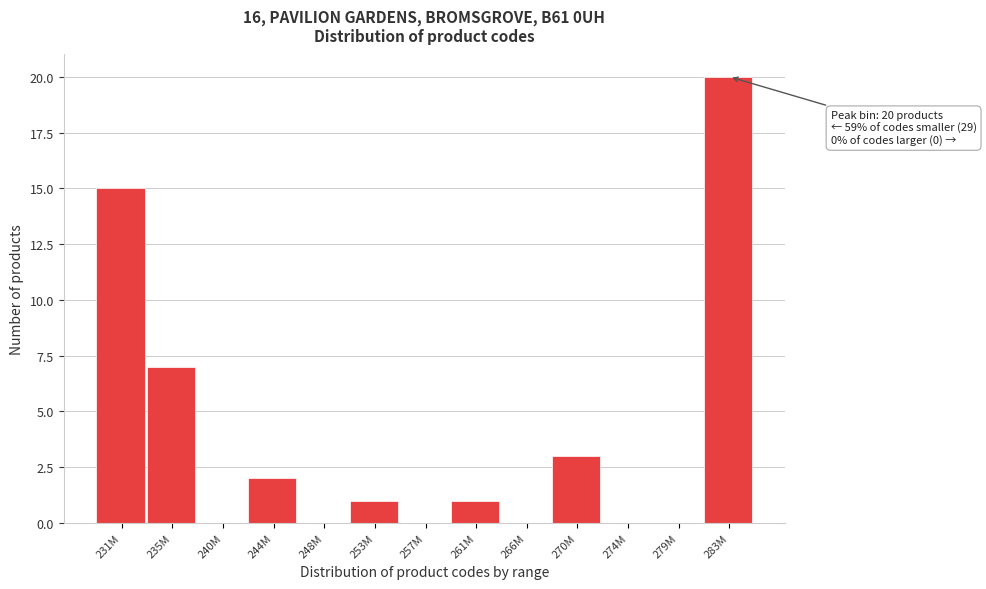

Reading left to right, what are all the values shown in this chart?

231M=15	235M=7	240M=0	244M=2	248M=0	253M=1	257M=0	261M=1	266M=0	270M=3	274M=0	279M=0	283M=20